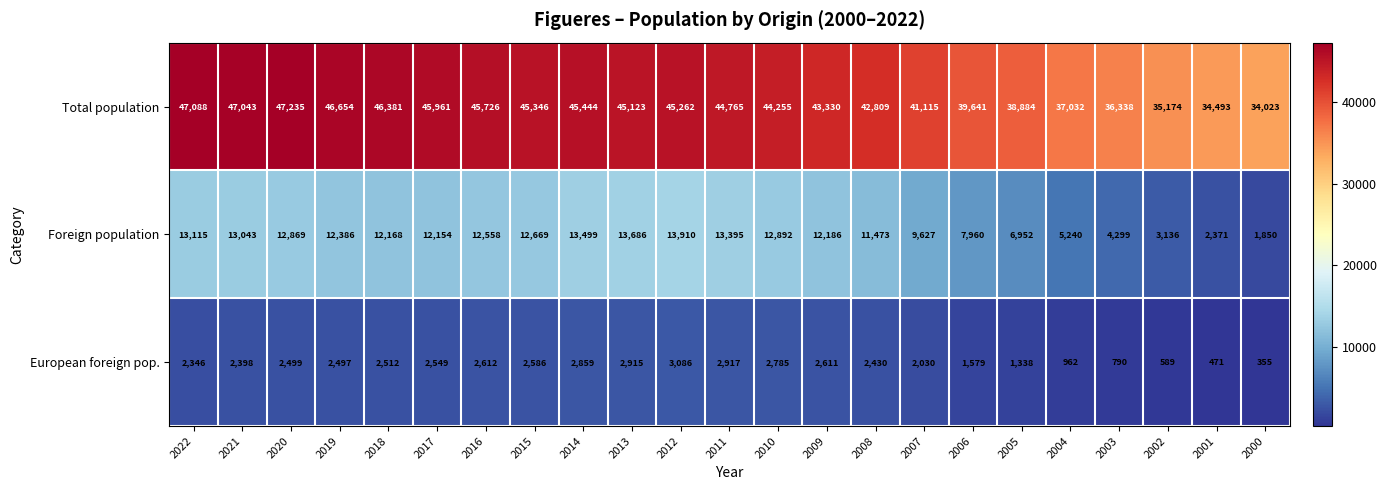

Is it true that Total population equals 44255 at 2010?

True